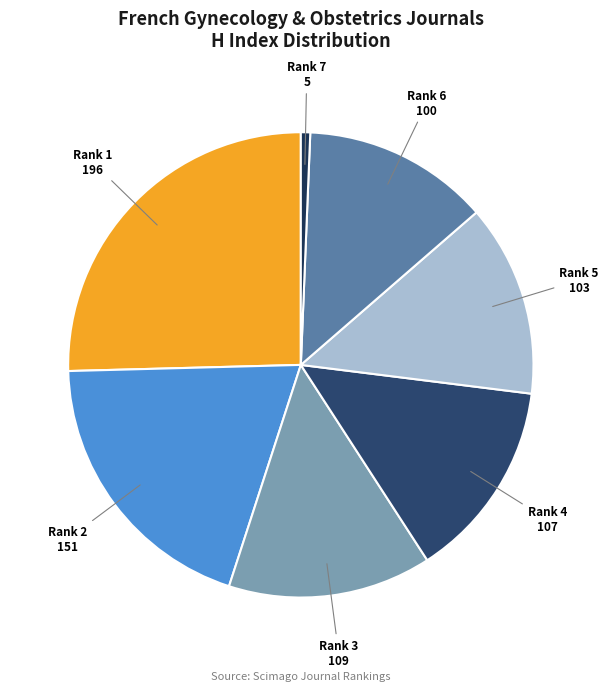

The Rank 6 100 slice represents 13% of the pie. True or false?

True